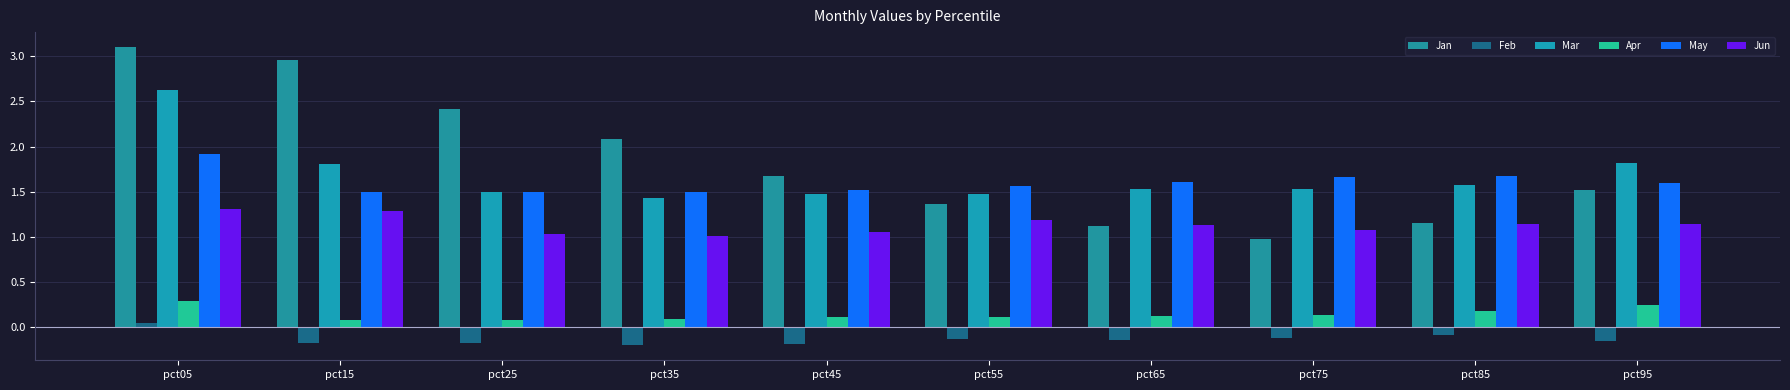

How many data points in Jan are above 1?

9